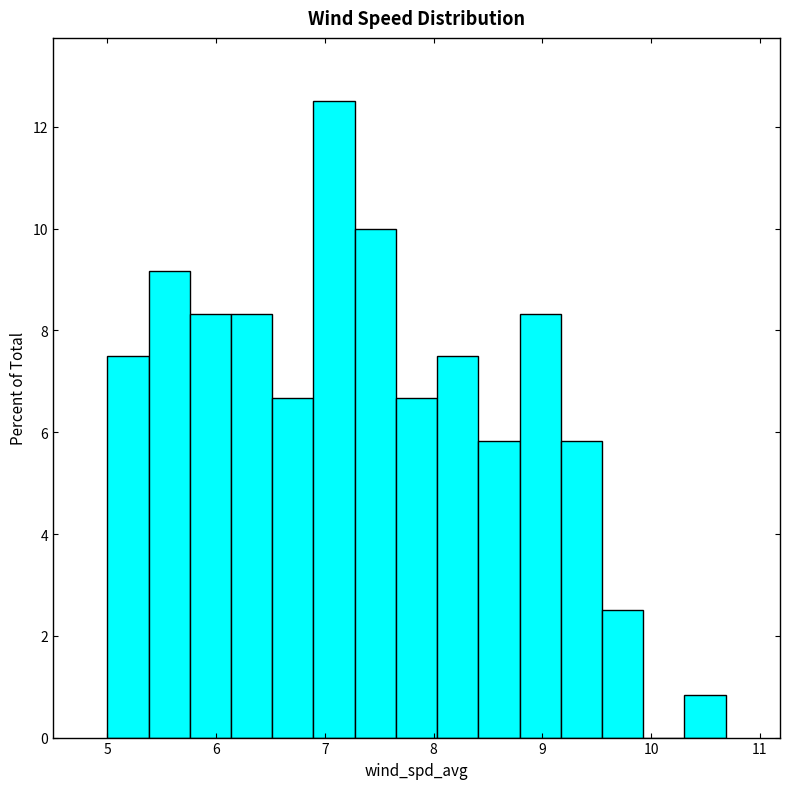

Around what value on the x-axis is the tallest bar? Give the approximate position of its centre, as read against the axis.

7.1